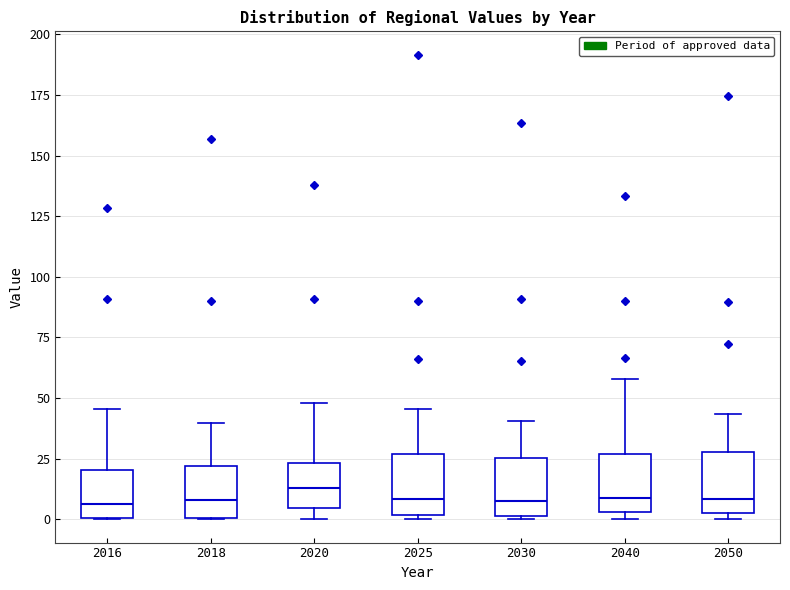

Reading left to right, transcribe this box plot: for each box, give where its median line is, the range the box spans, and where its two whiskers end, as read against the y-axis. The values are not printed on the chart, so give them approximately, as read against the axis.

2016: median 5, box 0 to 20, whiskers 0 to 45
2018: median 10, box 0 to 20, whiskers 0 to 40
2020: median 15, box 5 to 25, whiskers 0 to 50
2025: median 10, box 0 to 25, whiskers 0 (just below the box's lower edge) to 45
2030: median 5, box 0 to 25, whiskers 0 (just below the box's lower edge) to 40
2040: median 10, box 5 to 25, whiskers 0 to 60
2050: median 10, box 0 to 30, whiskers 0 (just below the box's lower edge) to 45